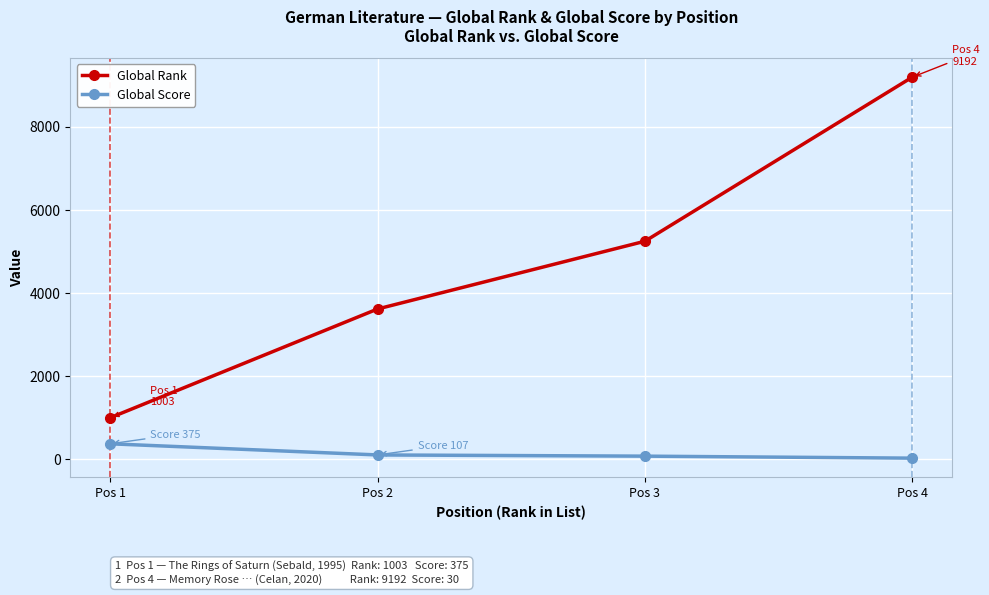

What is the value of the Global Rank point at the 1st from the left?

1003